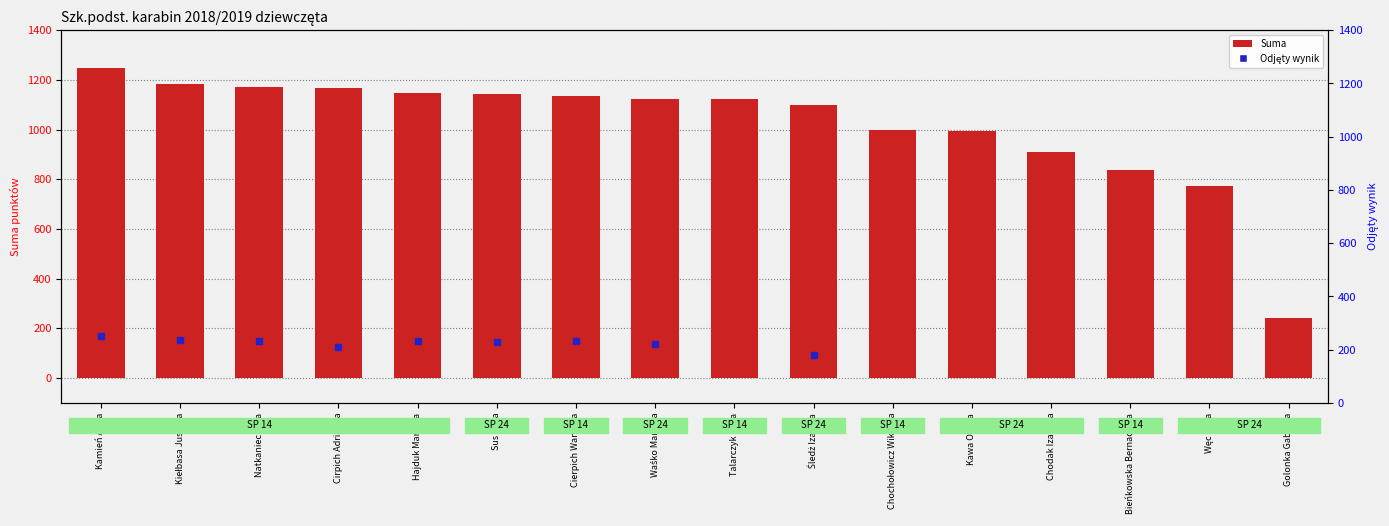

Rank the categories by value from highest to lowest.

Kamień Anna, Kiełbasa Justyna, Natkaniec Sara, Cirpich Adrianna, Hajduk Martyna, Sus Julia, Cierpich Wanessa, Waśko Martyna, Talarczyk Julia, Śledż Izabela, Chochołowicz Wiktoria, Kawa Oliwia, Chodak Izabella, Bieńkowska Bernadetta, Węc Julia, Golonka Gabriela